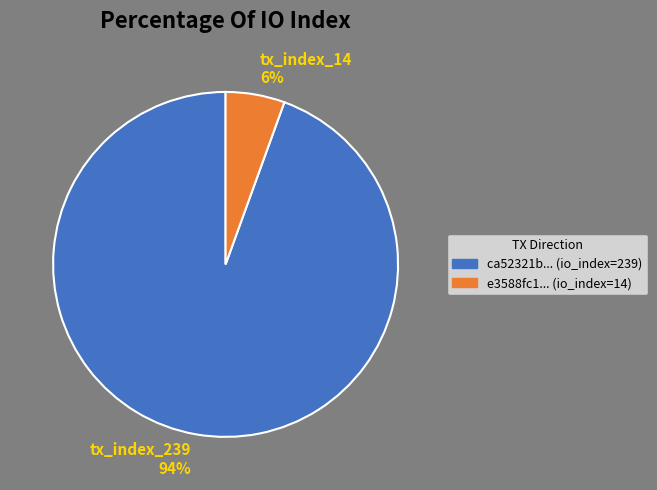

Which has a higher value, tx_index_239 94% or tx_index_14 6%?

tx_index_239 94%